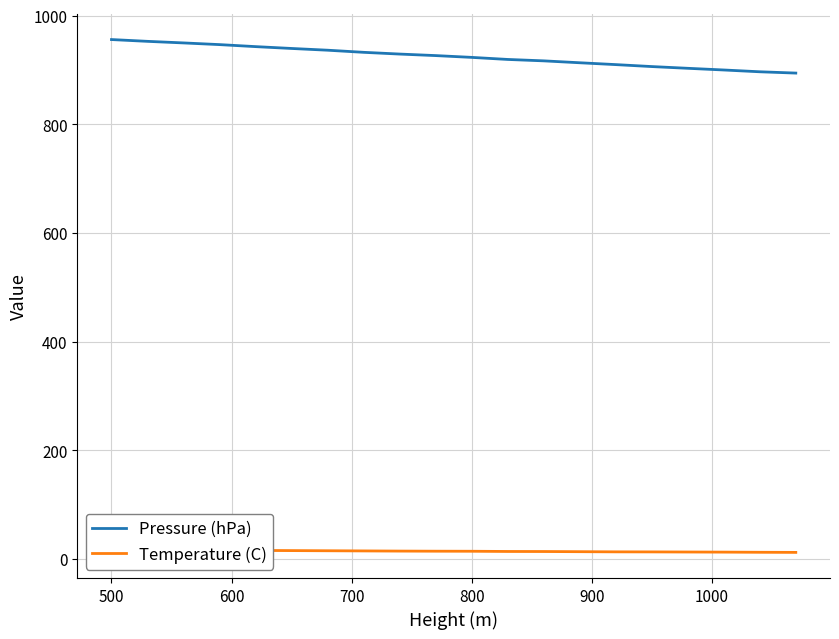

What is the lowest value of the Pressure (hPa) series?

894.4